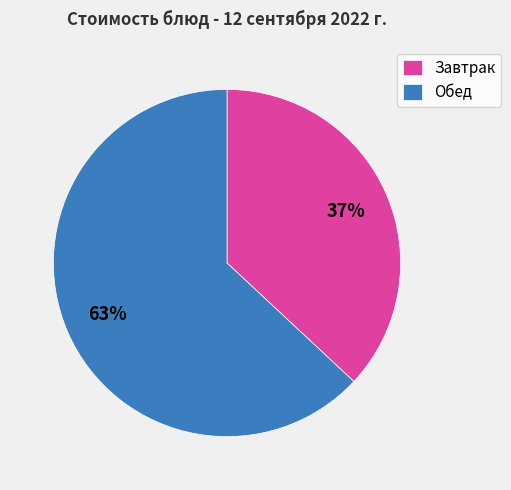

Approximately how many times larger is the value at Завтрак compared to Обед?

0.6